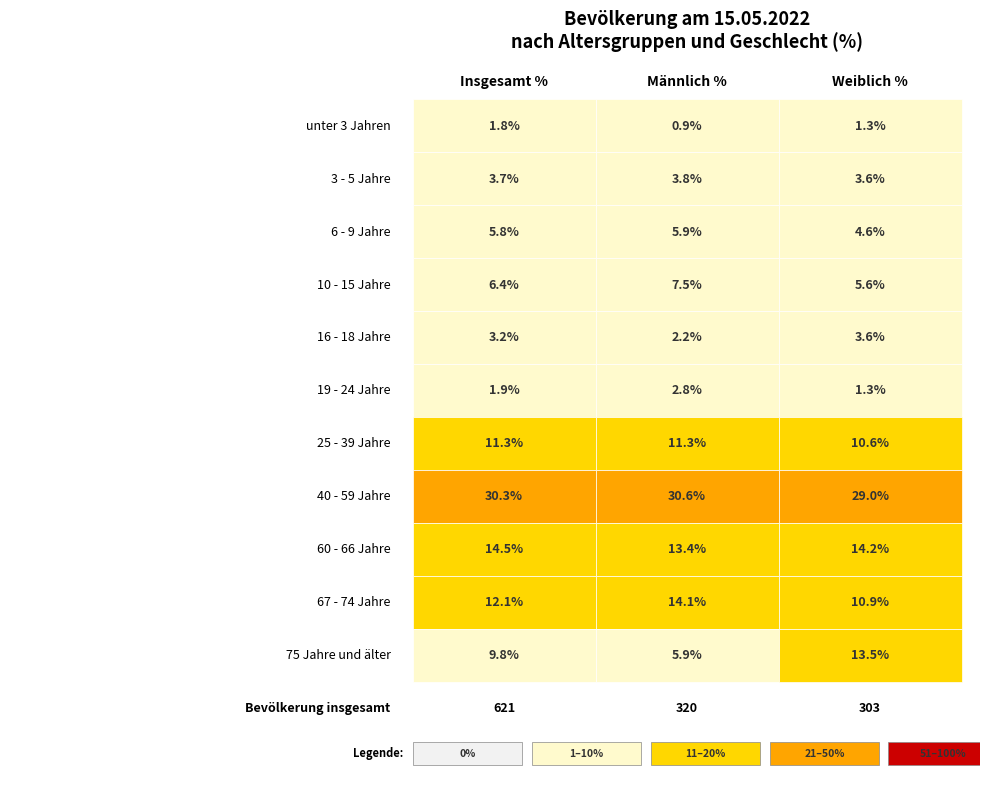

Which series has the widest spread of values?

75 Jahre und älter